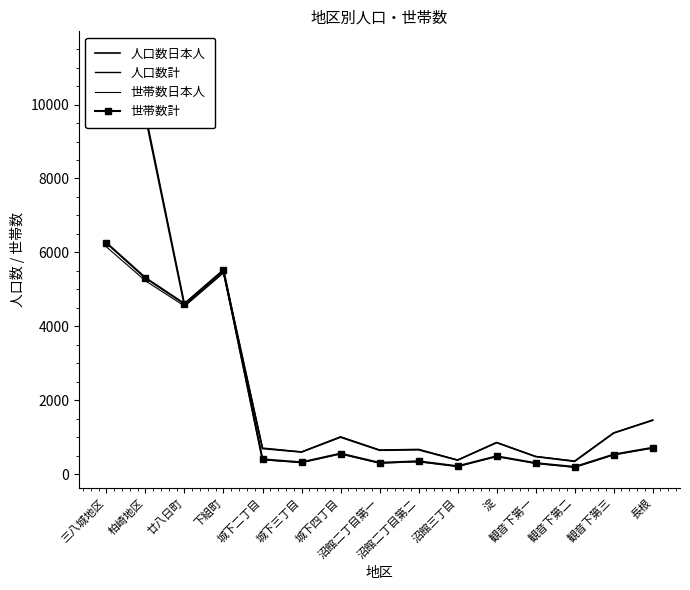

How many series are shown in this chart?

4